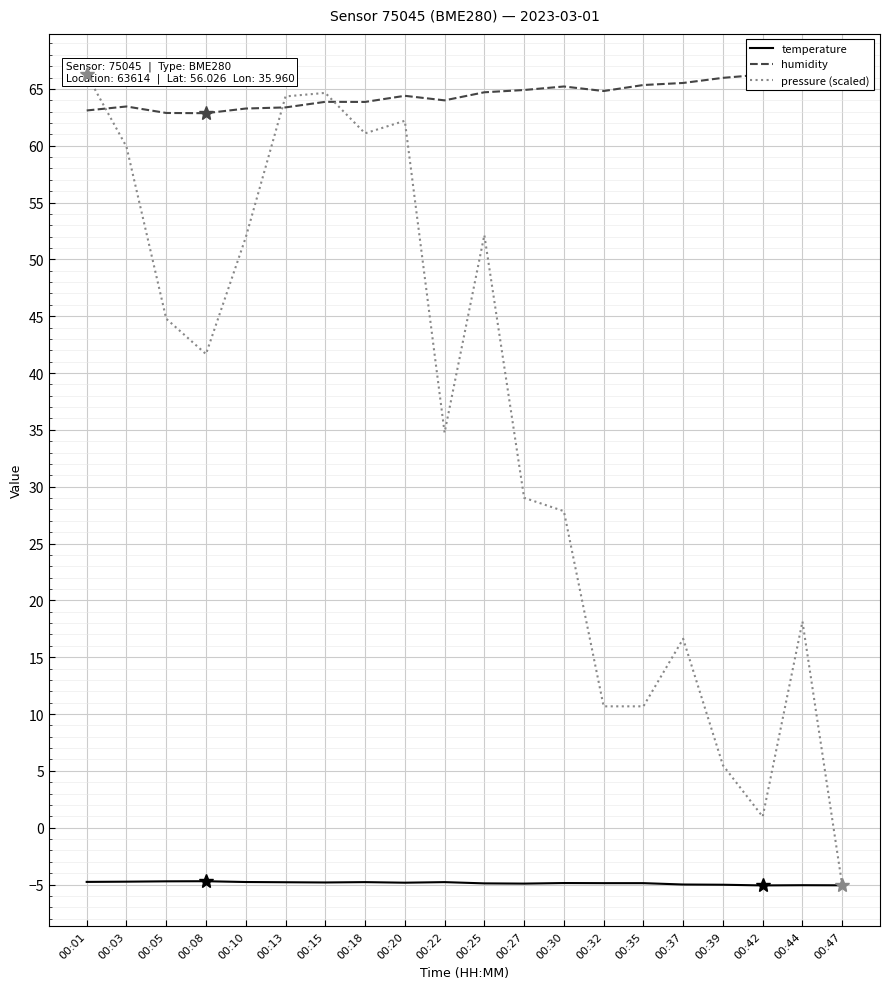

What is the sum of the humidity values at 00:39 and 00:37?

131.5